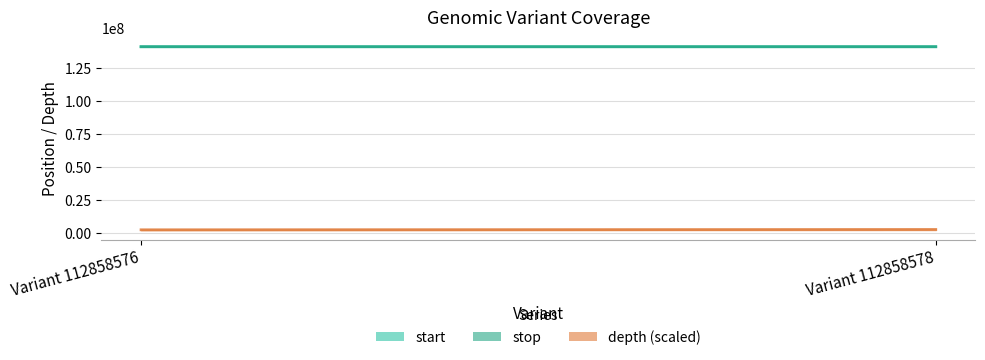

Where is depth nearest to the value 54?

Variant 112858576